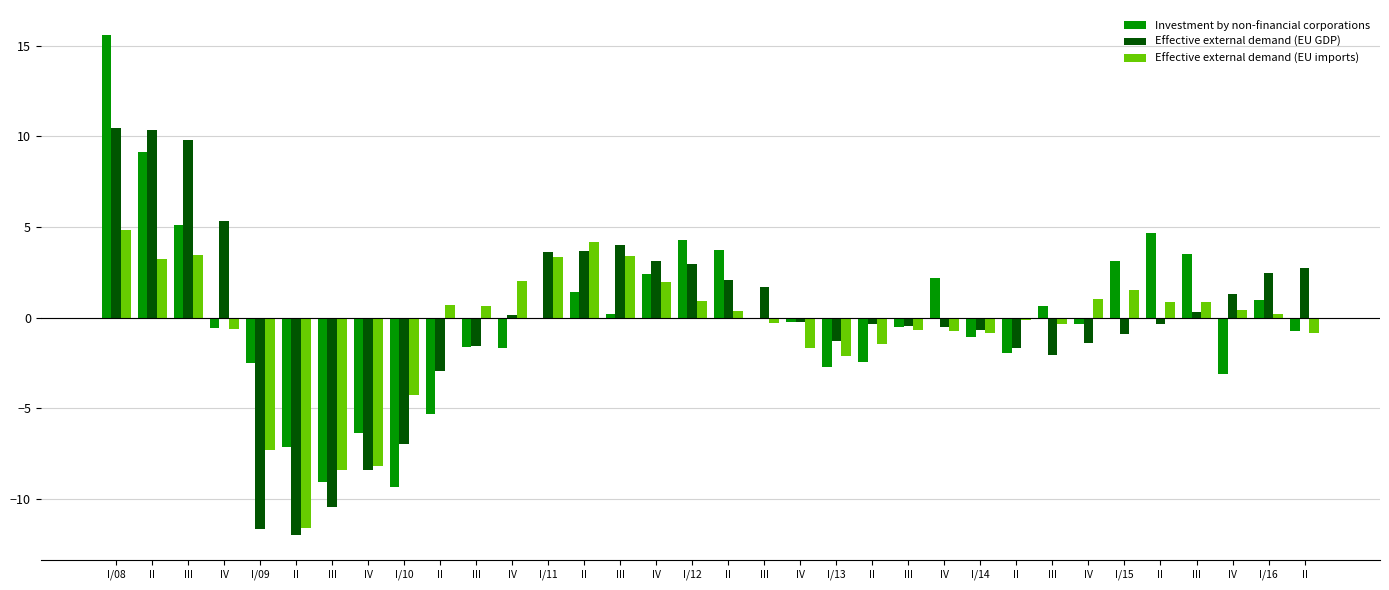

At which label is Effective external demand (EU imports) closest to -3?

I/13